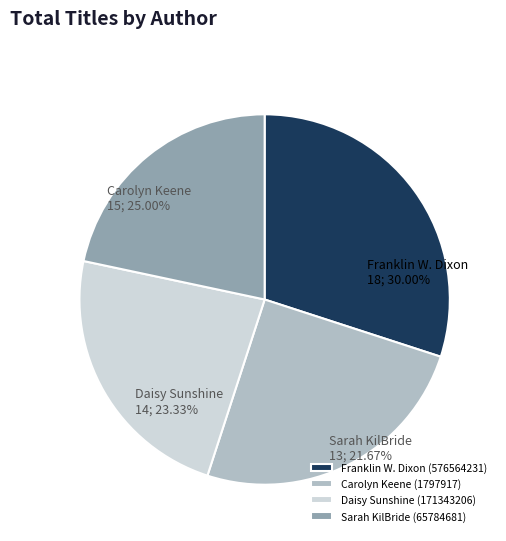

How many slices are in this pie chart?

4